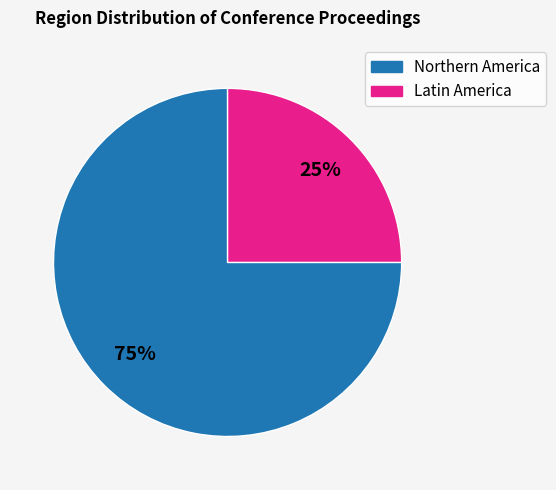

To the nearest percent, what portion does Latin America represent?

25%